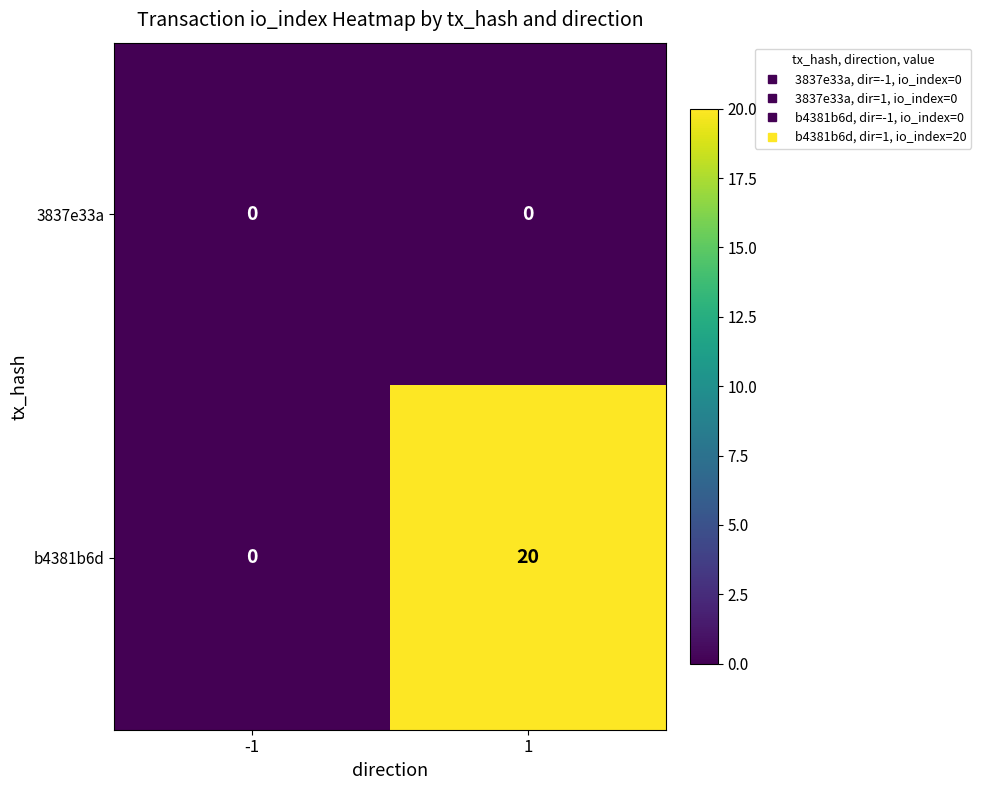

Count the number of categories in the chart.

2